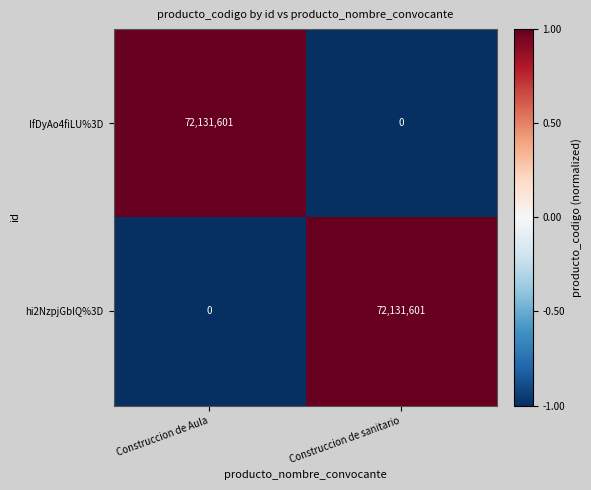

Rank the categories by IfDyAo4fiLU%3D value from lowest to highest.

Construccion de sanitario, Construccion de Aula